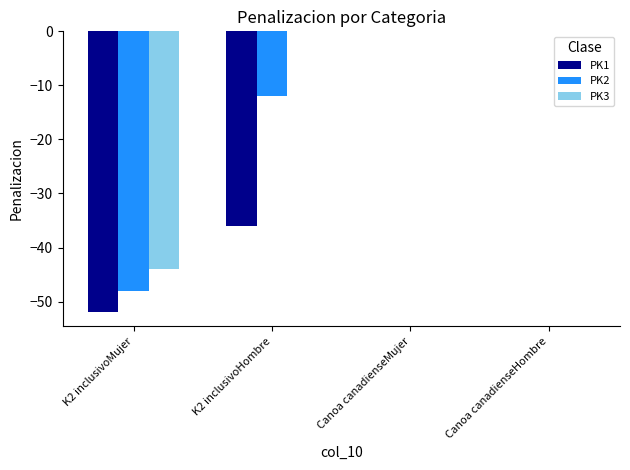

How many groups of bars are there?

4